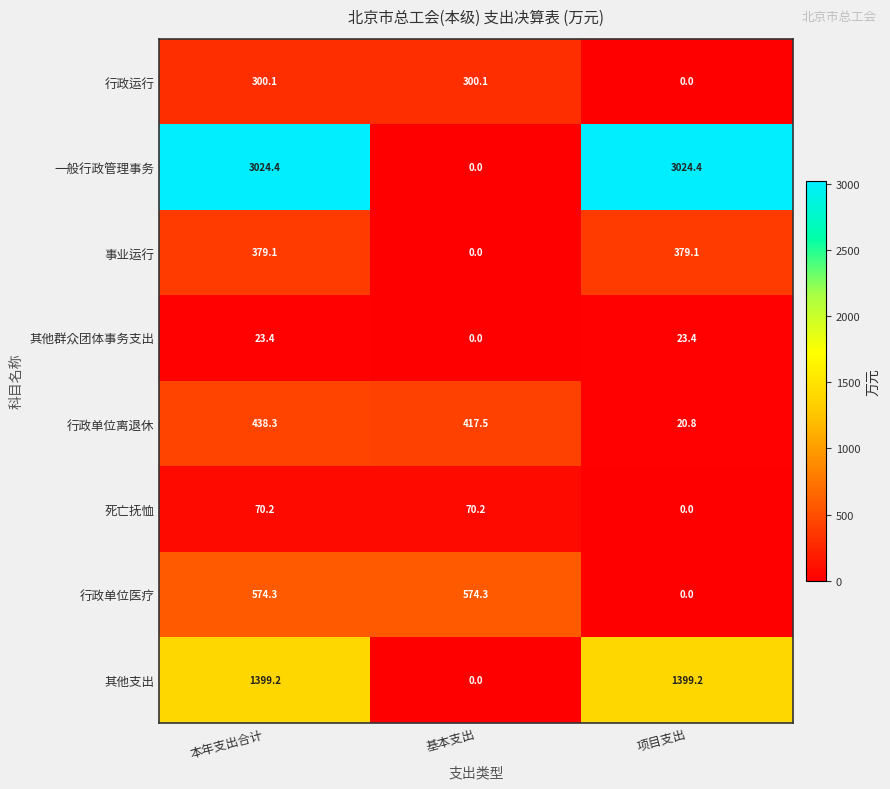

At which label does 死亡抚恤 first exceed 70?

本年支出合计